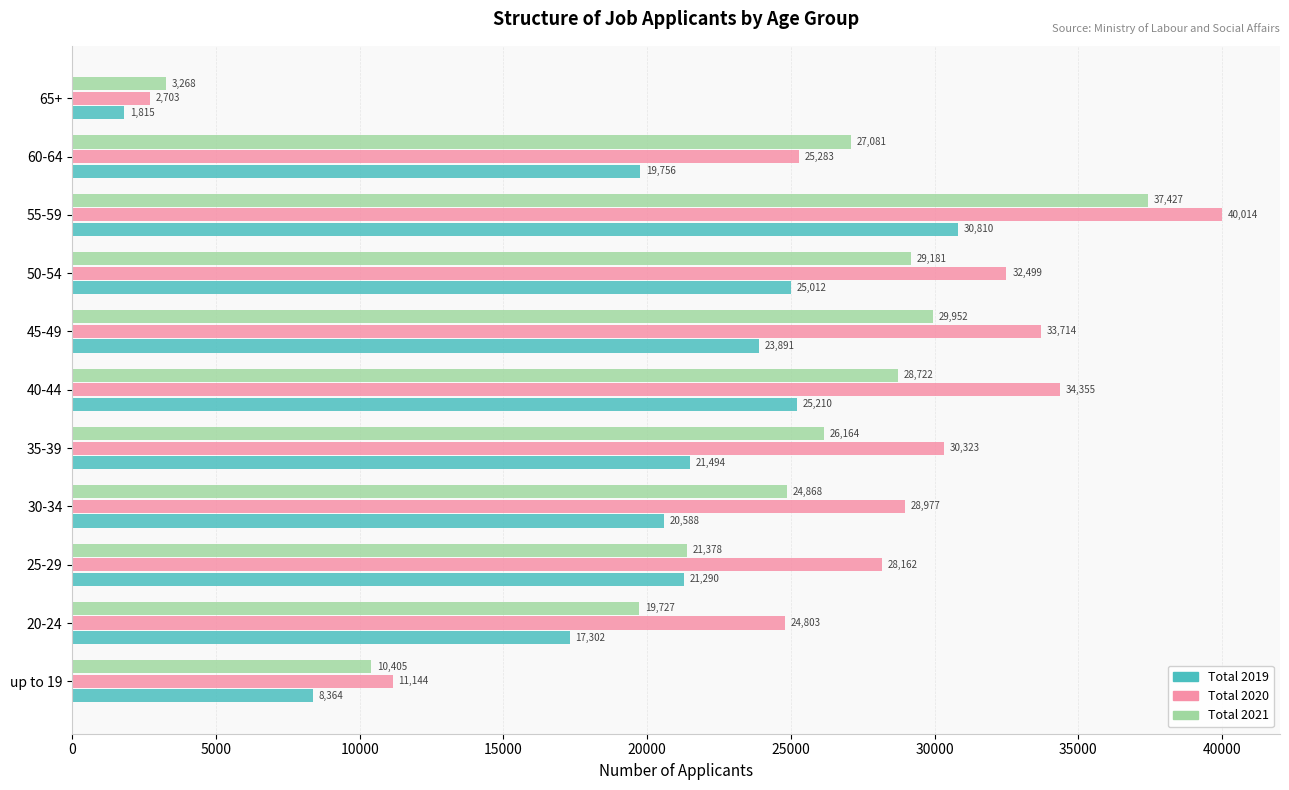

Is it true that Total 2020 equals 30323 at 35-39?

True